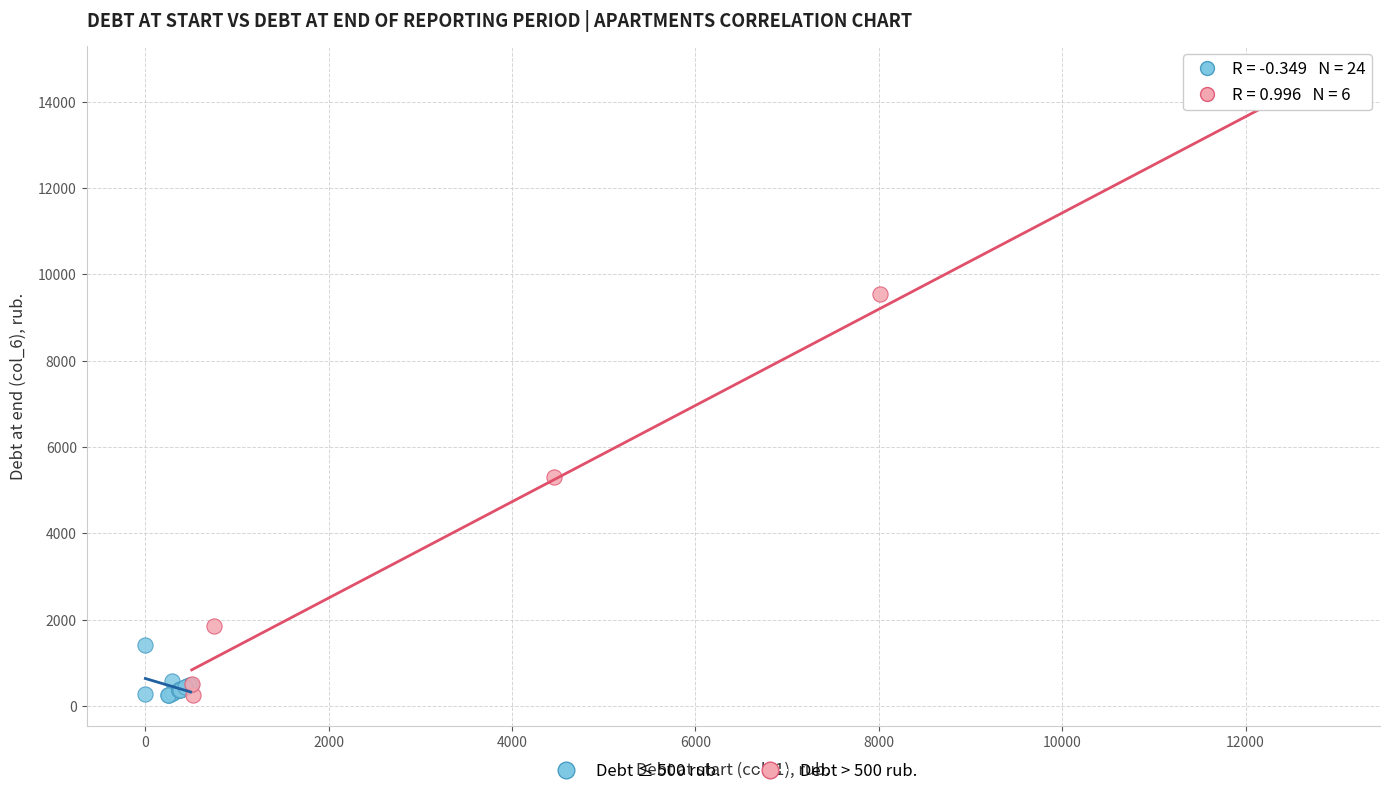

Which series has the largest Y range (max minus min)?

Debt > 500 rub.